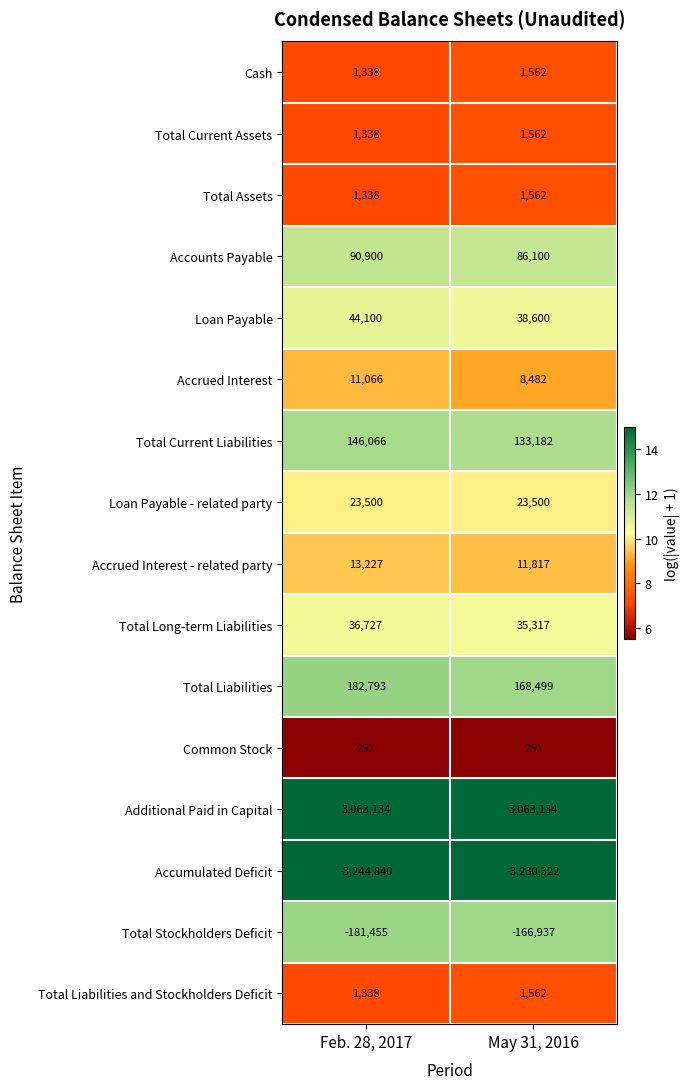

The Cash series shows 1338 at Feb. 28, 2017. True or false?

True